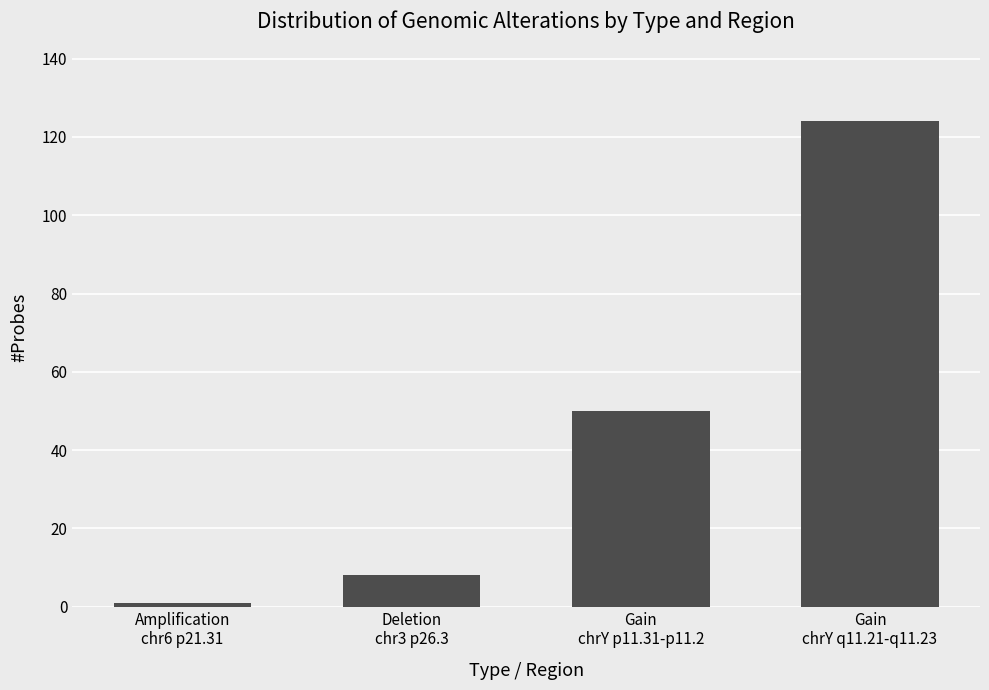

How many distinct data groups are displayed?

1